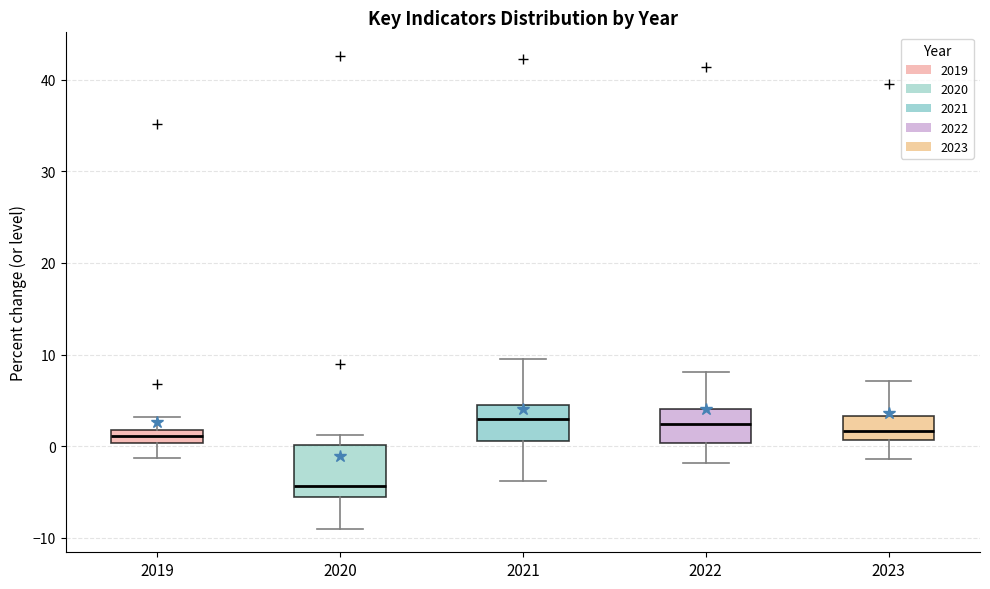

Which box's median line is the lowest?

2020